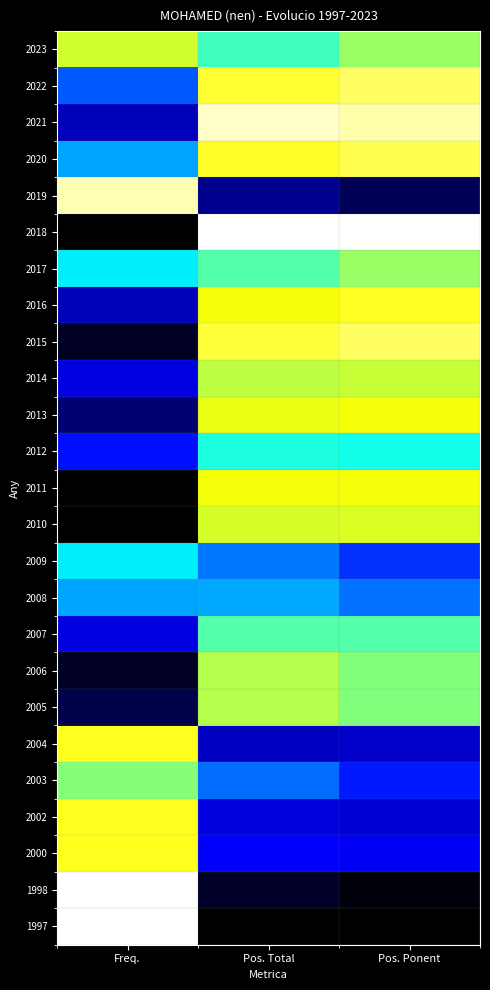

Reading left to right, extract all data points from this chart.

2023: Freq.=0.8	Pos. Total=0.6	Pos. Ponent=0.7
2022: Freq.=0.5	Pos. Total=0.8	Pos. Ponent=0.9
2021: Freq.=0.3	Pos. Total=1.0	Pos. Ponent=0.9
2020: Freq.=0.5	Pos. Total=0.8	Pos. Ponent=0.9
2019: Freq.=0.9	Pos. Total=0.2	Pos. Ponent=0.1
2018: Freq.=0.0	Pos. Total=1.0	Pos. Ponent=1.0
2017: Freq.=0.6	Pos. Total=0.7	Pos. Ponent=0.7
2016: Freq.=0.3	Pos. Total=0.8	Pos. Ponent=0.8
2015: Freq.=0.1	Pos. Total=0.8	Pos. Ponent=0.9
2014: Freq.=0.4	Pos. Total=0.7	Pos. Ponent=0.8
2013: Freq.=0.2	Pos. Total=0.8	Pos. Ponent=0.8
2012: Freq.=0.4	Pos. Total=0.6	Pos. Ponent=0.6
2011: Freq.=0.0	Pos. Total=0.8	Pos. Ponent=0.8
2010: Freq.=0.0	Pos. Total=0.8	Pos. Ponent=0.8
2009: Freq.=0.6	Pos. Total=0.5	Pos. Ponent=0.4
2008: Freq.=0.5	Pos. Total=0.5	Pos. Ponent=0.5
2007: Freq.=0.4	Pos. Total=0.7	Pos. Ponent=0.7
2006: Freq.=0.1	Pos. Total=0.7	Pos. Ponent=0.7
2005: Freq.=0.1	Pos. Total=0.7	Pos. Ponent=0.7
2004: Freq.=0.8	Pos. Total=0.3	Pos. Ponent=0.3
2003: Freq.=0.7	Pos. Total=0.5	Pos. Ponent=0.4
2002: Freq.=0.8	Pos. Total=0.4	Pos. Ponent=0.3
2000: Freq.=0.8	Pos. Total=0.4	Pos. Ponent=0.4
1998: Freq.=1.0	Pos. Total=0.1	Pos. Ponent=0.0
1997: Freq.=1.0	Pos. Total=0.0	Pos. Ponent=0.0